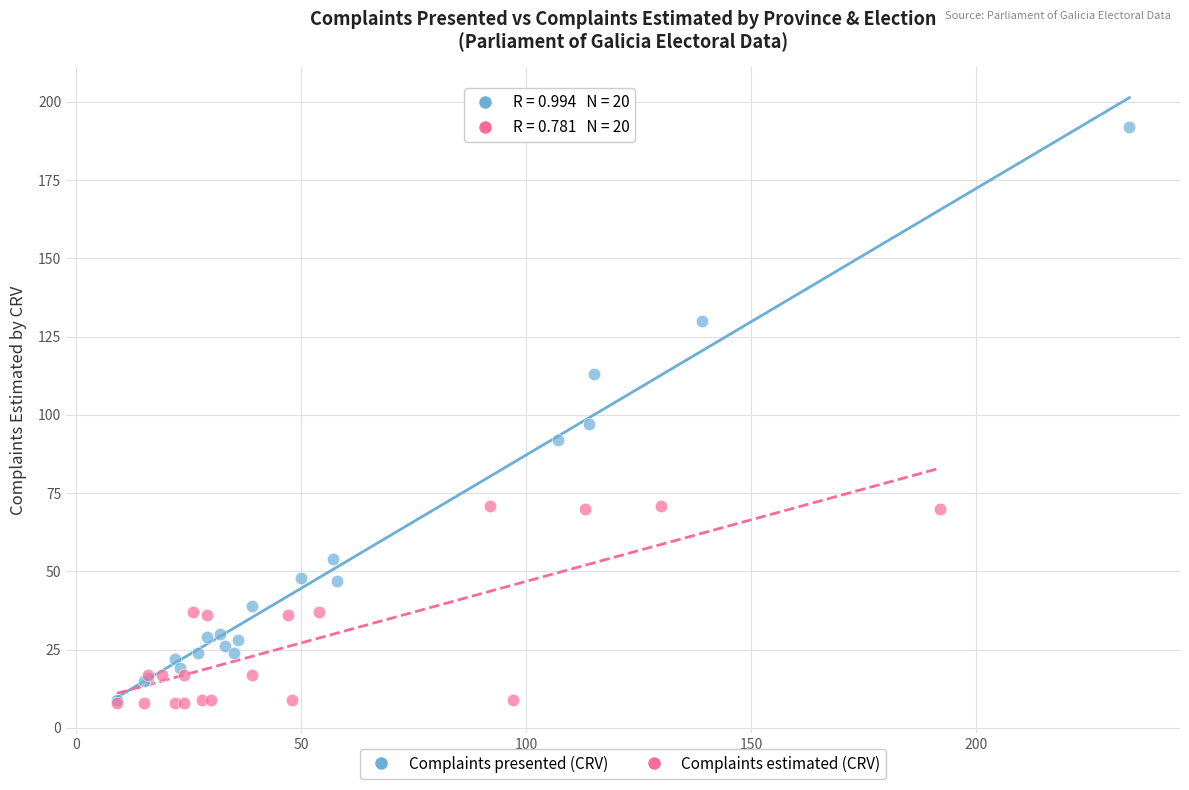

Which series reaches the maximum Y coordinate?

Complaints presented (CRV)